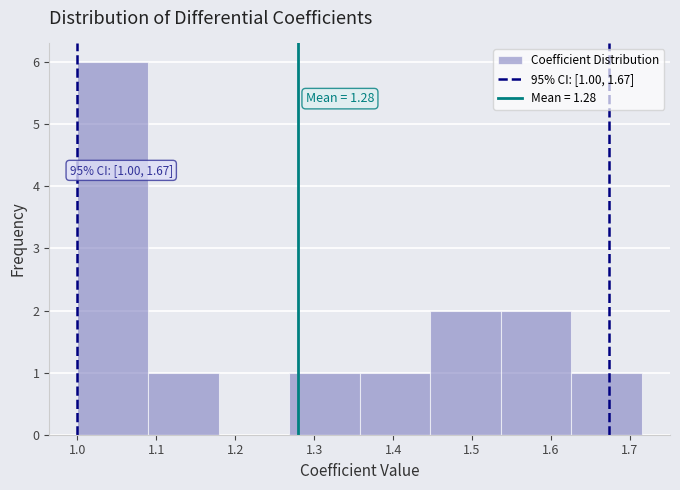

Over which range of the x-axis is the bar tallest?

1.00 to 1.09